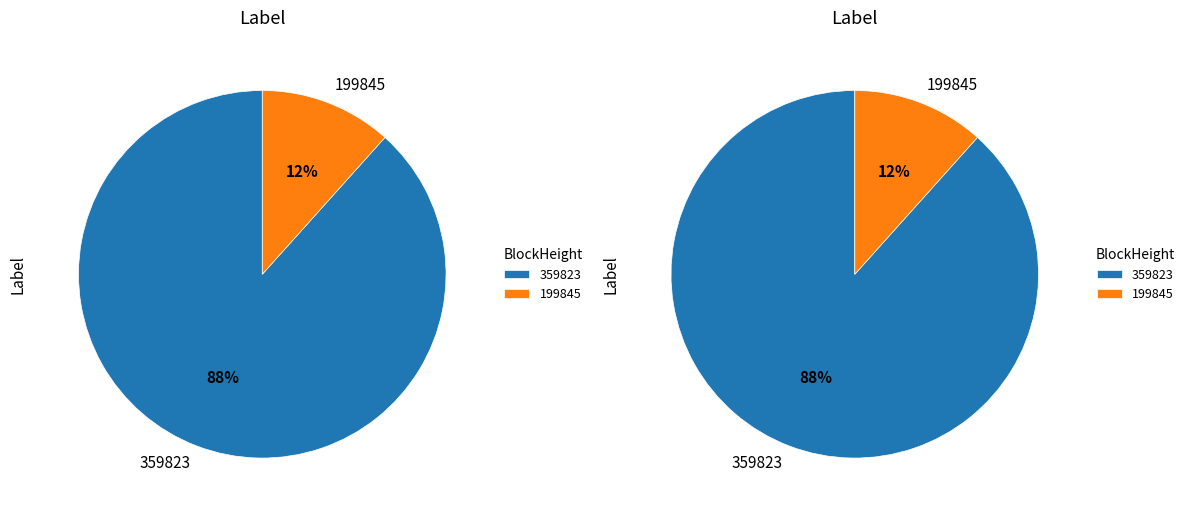

Do 199845 and 359823 together represent more than half of the pie?

Yes